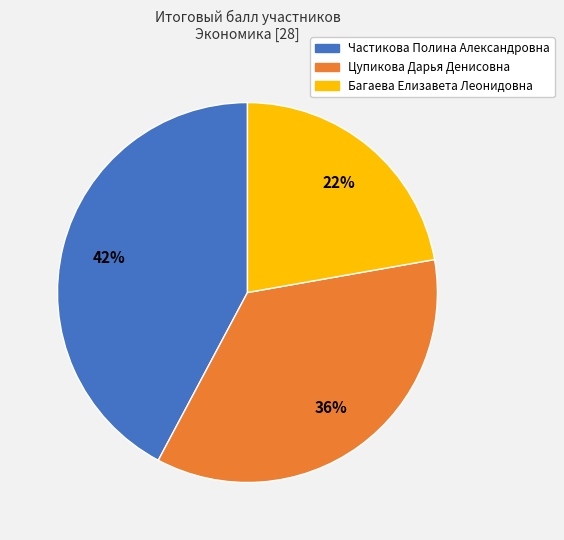

Which category has the smallest portion of the pie?

Багаева Елизавета Леонидовна